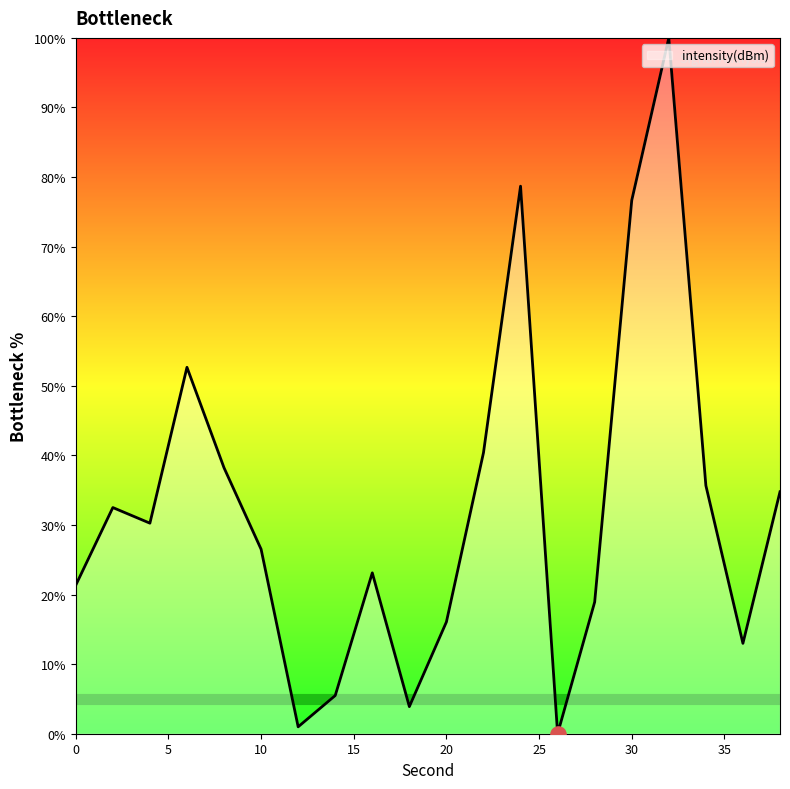

What is the greatest value displayed?

100.0